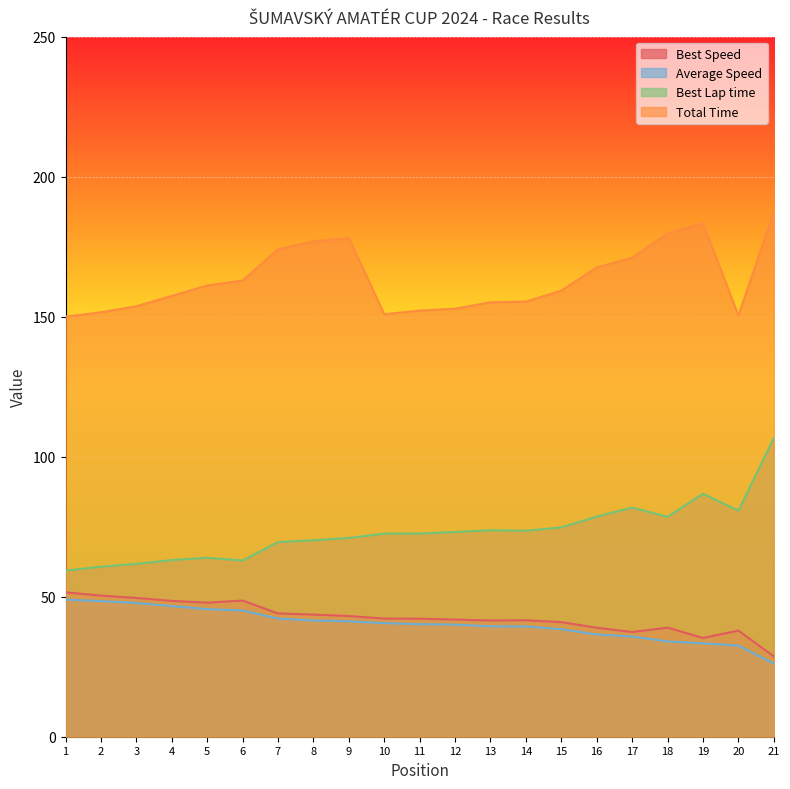

What value does the Total Time series have at 1?

150.0